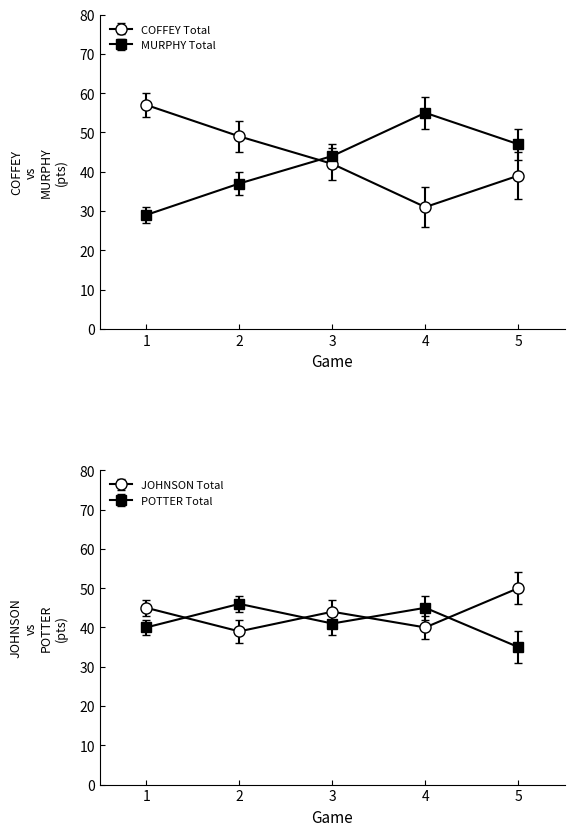

How many intersections are there between POTTER Total and MURPHY Total?

1